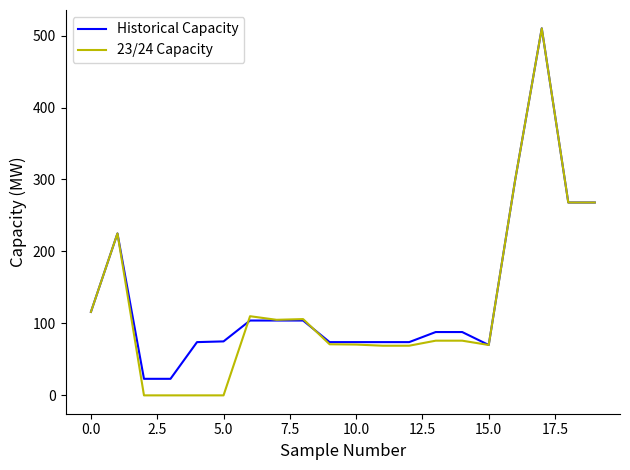

What is the lowest value of the Historical Capacity series?

23.0